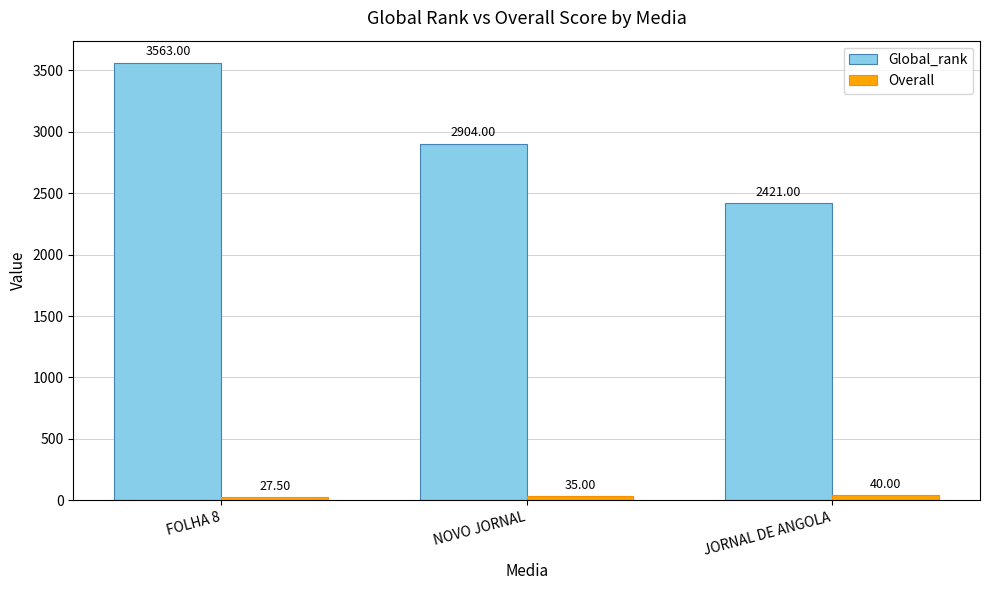

Count the Global_rank values in the range 2421 to 3563.

3